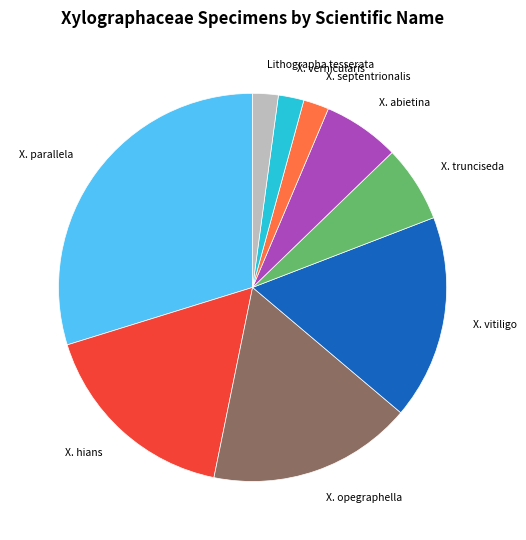

Does any single category account for the majority?

No